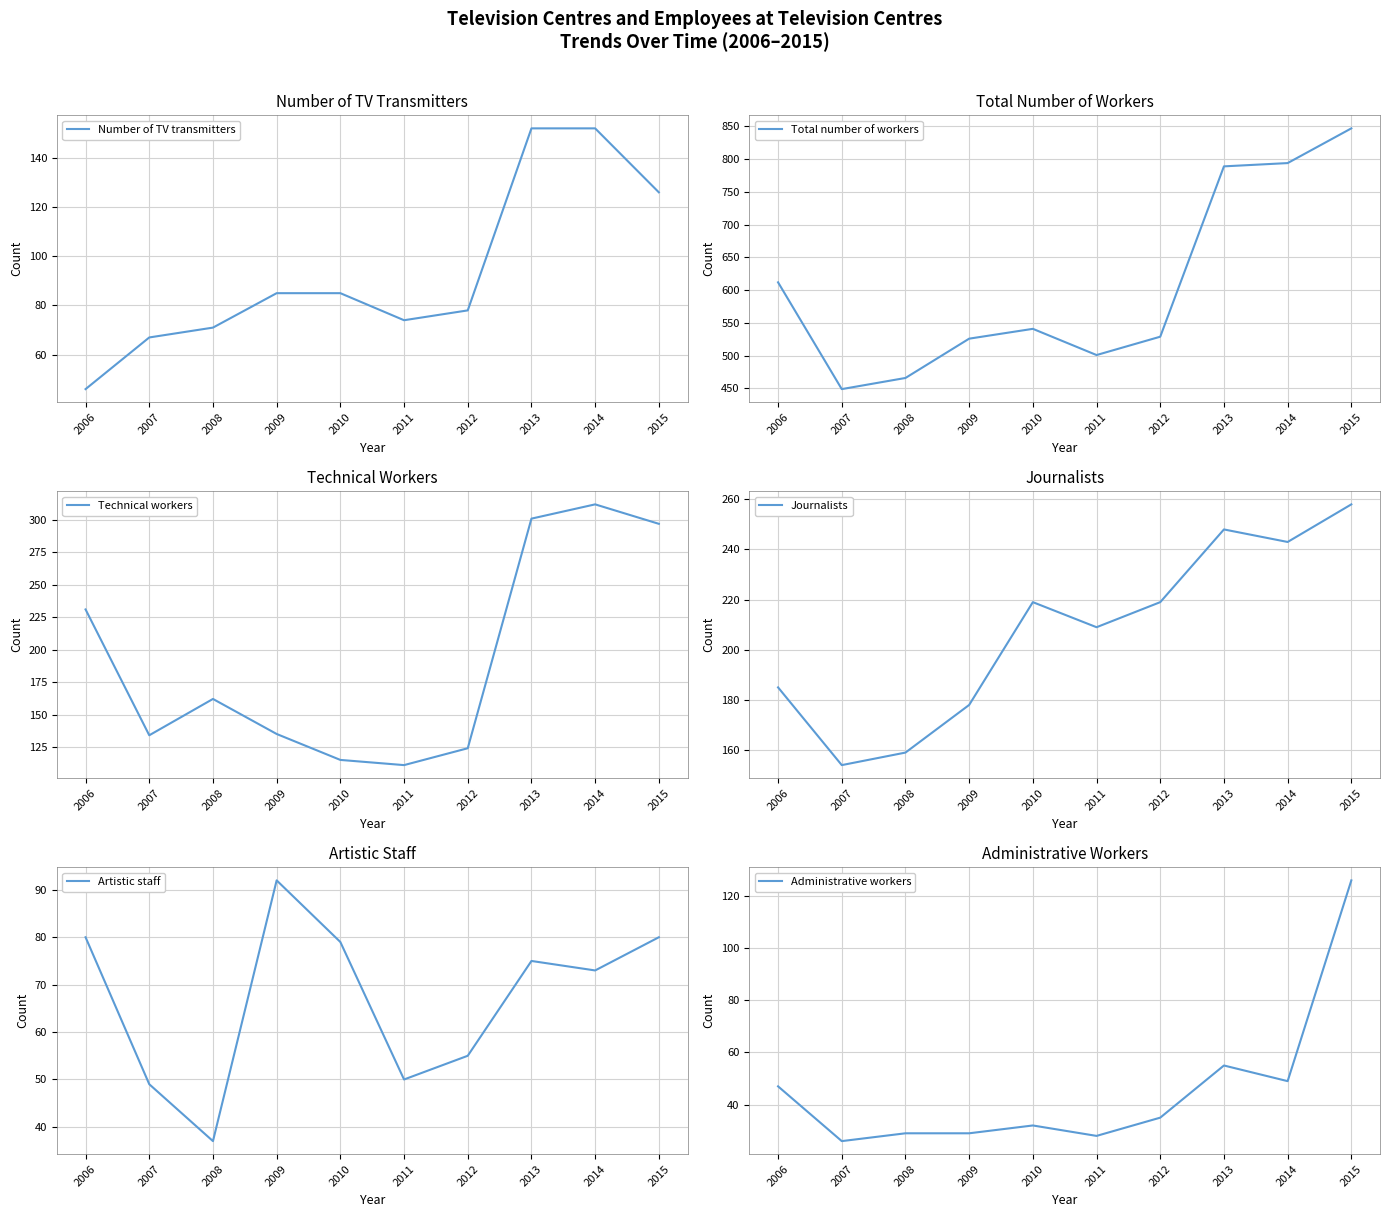

What is the value of the Journalists point at the 3rd from the left?

159